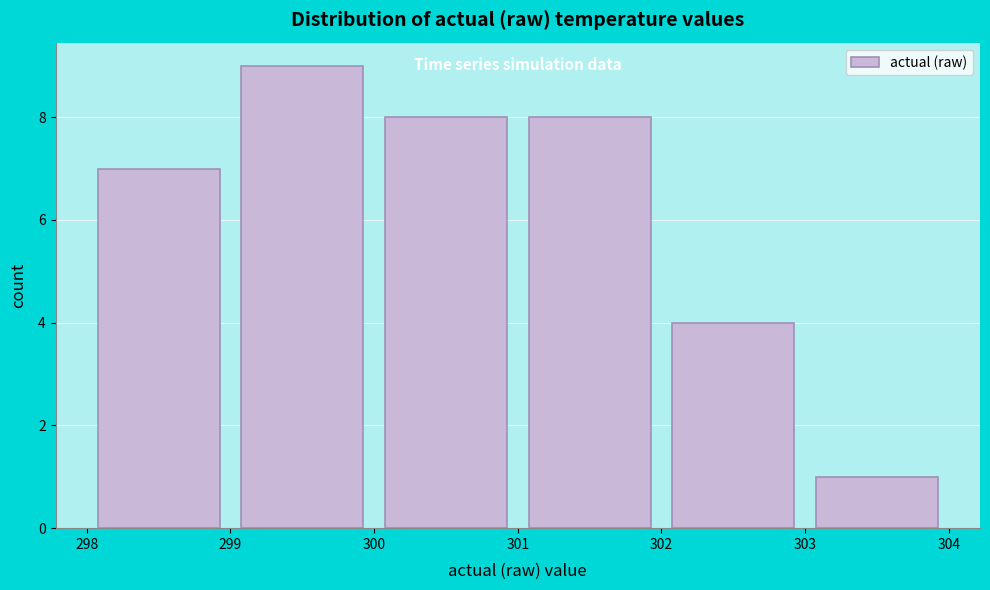

Reading left to right, transcribe this chart: for each bar, give the range it covers on the x-axis and its height. The values are not printed on the chart, so give them approximately, as read against the axis.

298 to 299: 7
299 to 300: 9
300 to 301: 8
301 to 302: 8
302 to 303: 4
303 to 304: 1